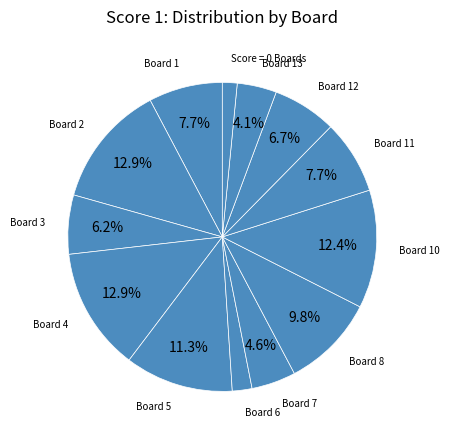

How many slices are in this pie chart?

13